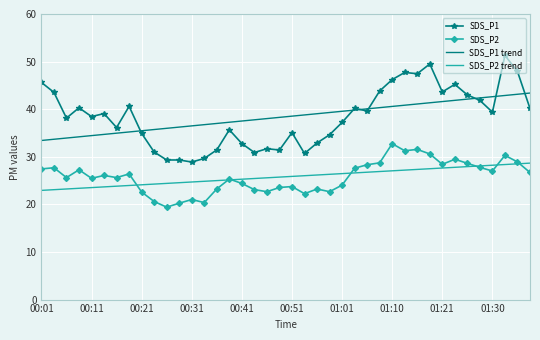

What is the lowest value of the SDS_P2 series?

19.4